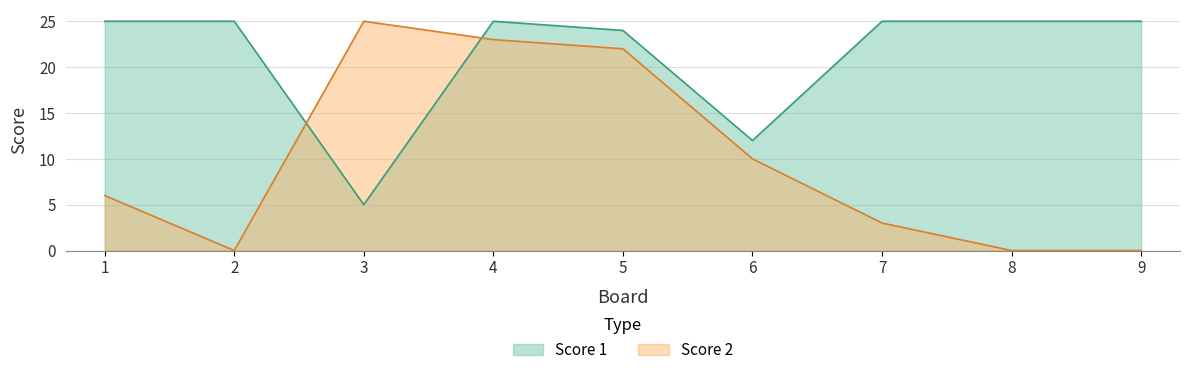

The Score 1 series shows 8 at 2. True or false?

False